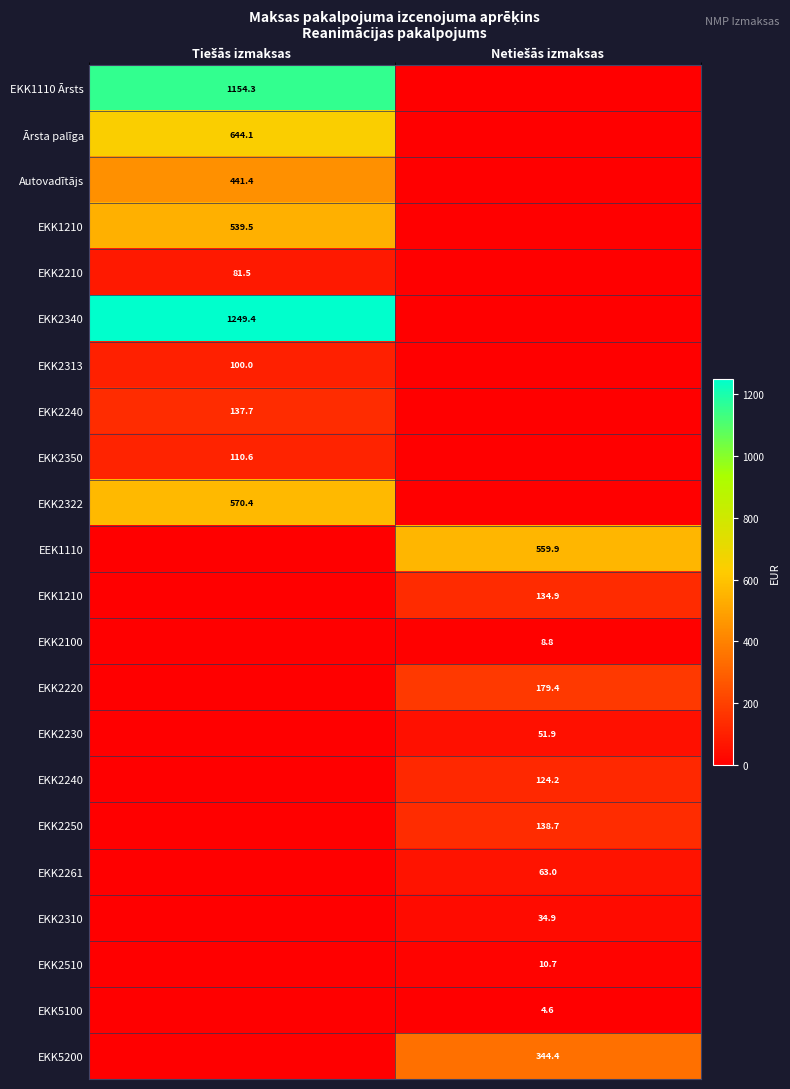

Which has a higher value, Netiešās izmaksas or Tiešās izmaksas?

Tiešās izmaksas